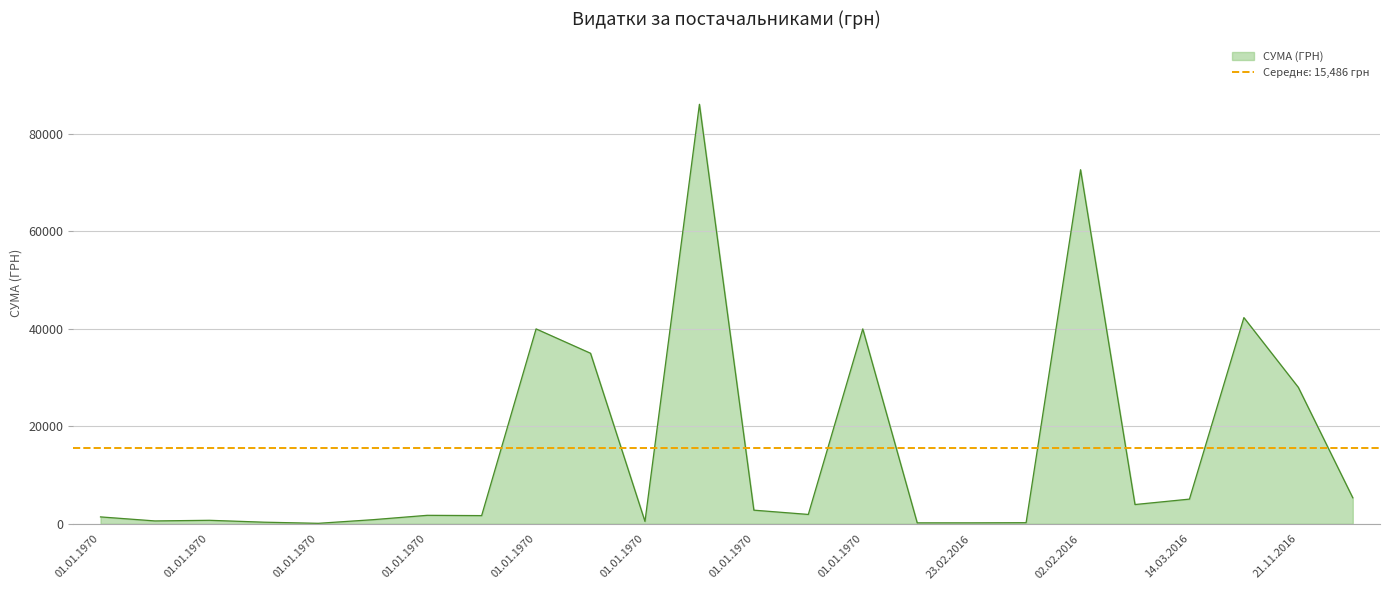

What is the sum of all values?

371661.3